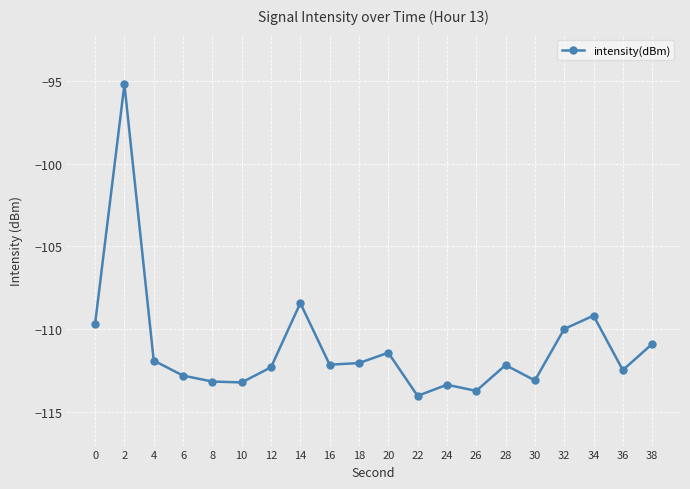

How many points are higher than both their immediate neighbors (excluding endpoints)?

6